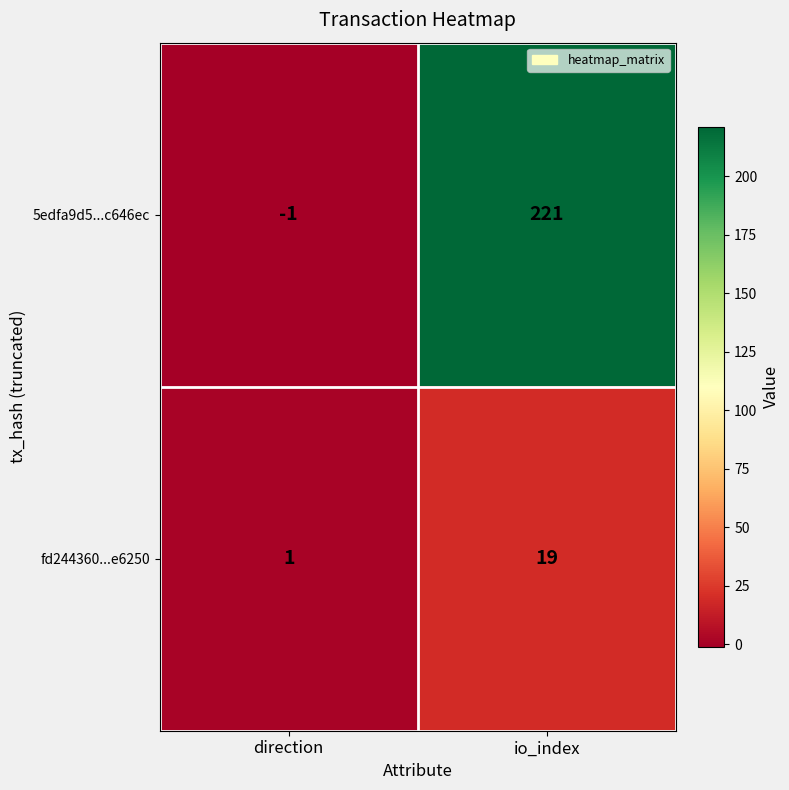

What is the difference between the maximum and minimum values in the fd244360...e6250 series?

18